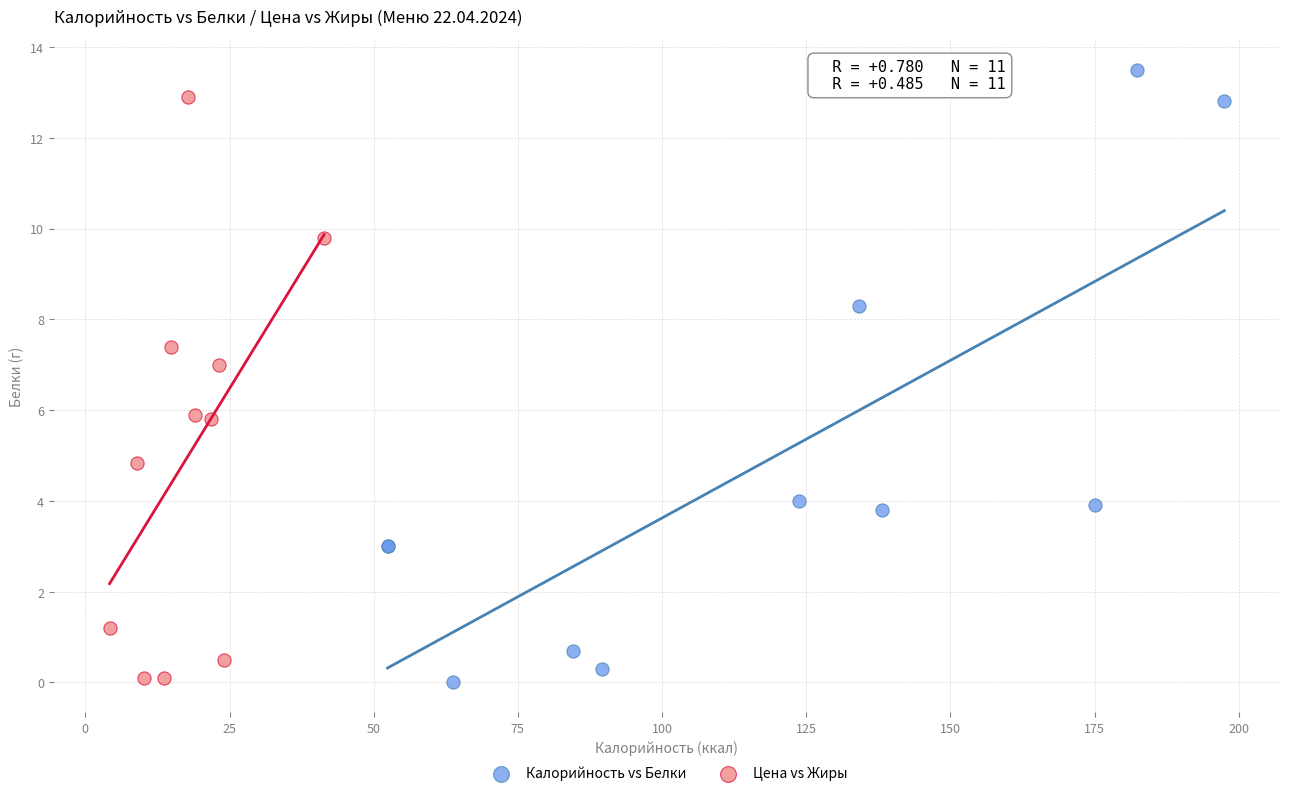

Which series contains the highest Y value?

Калорийность vs Белки